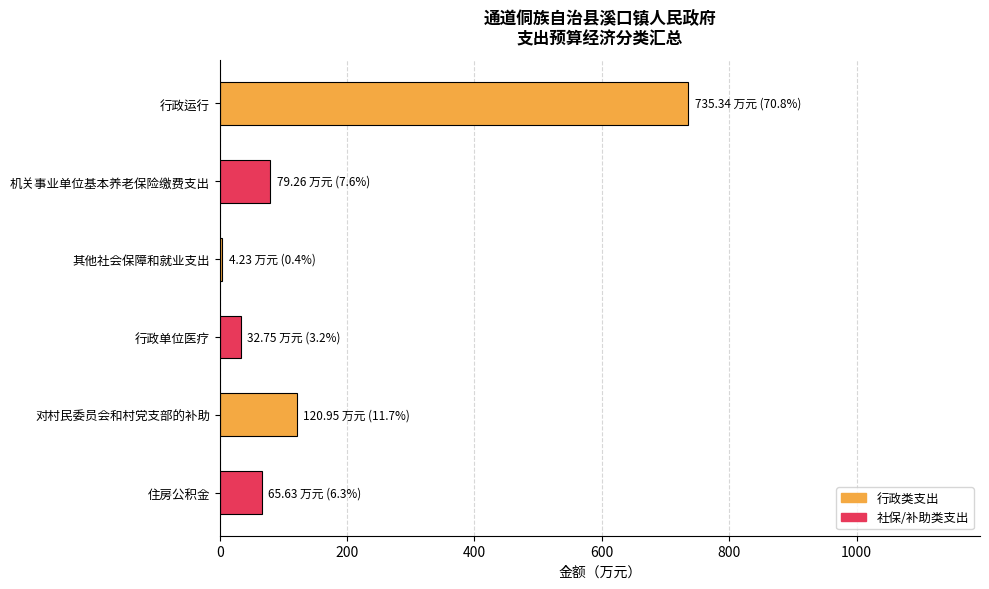

What is the label of the 3rd bar from the bottom?

行政单位医疗